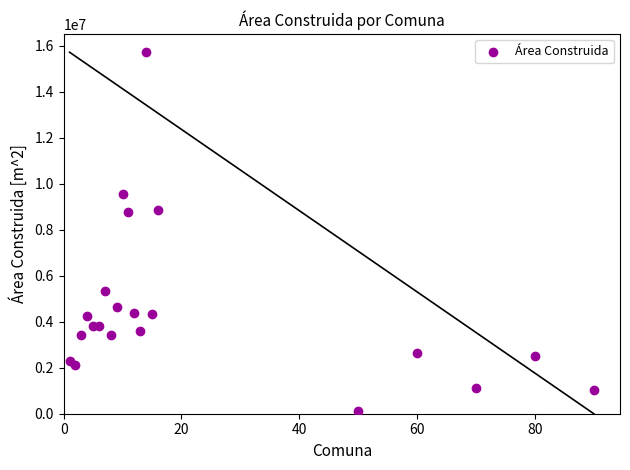

What is the range of X values (max minus min)?

89